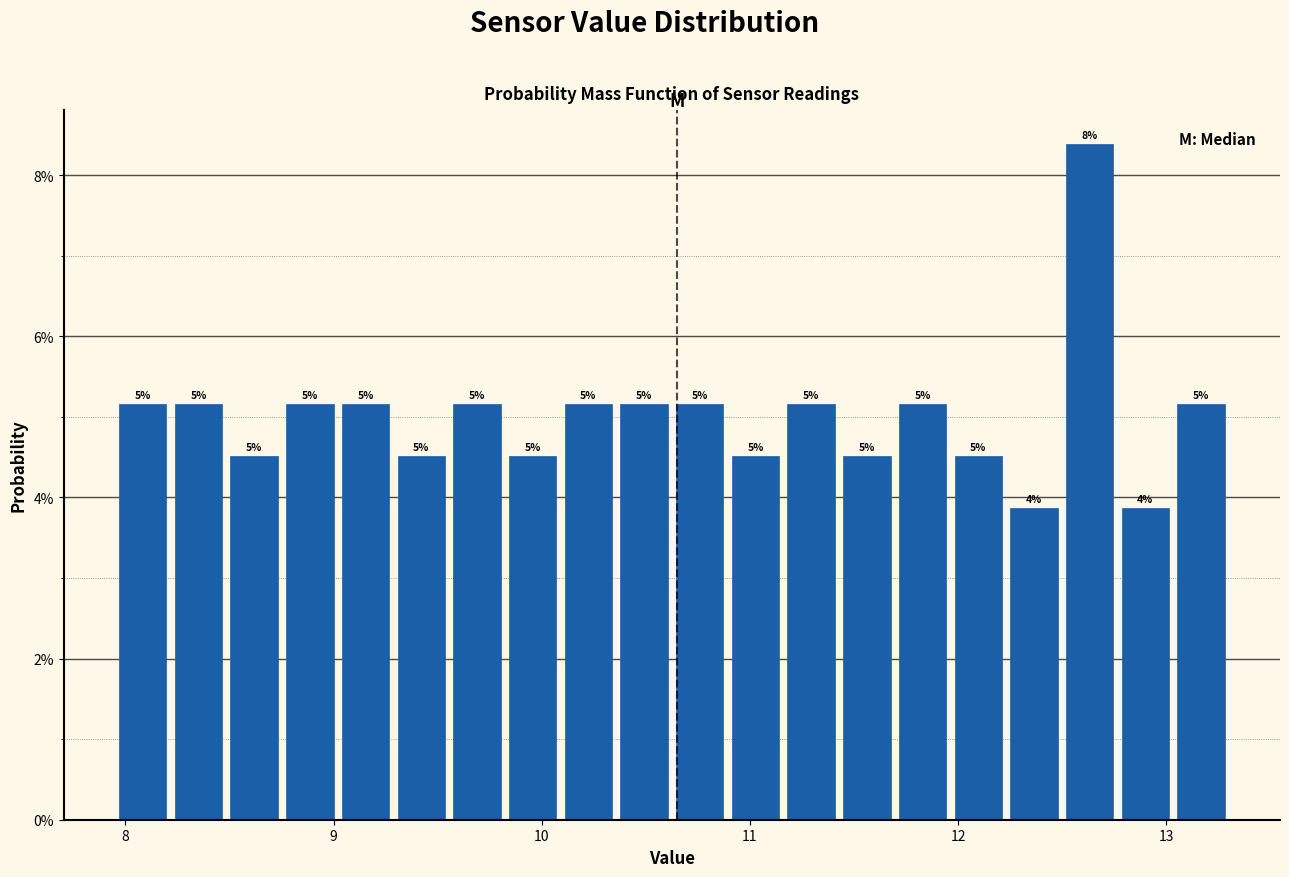

Around what value on the x-axis is the tallest bar? Give the approximate position of its centre, as read against the axis.

12.6